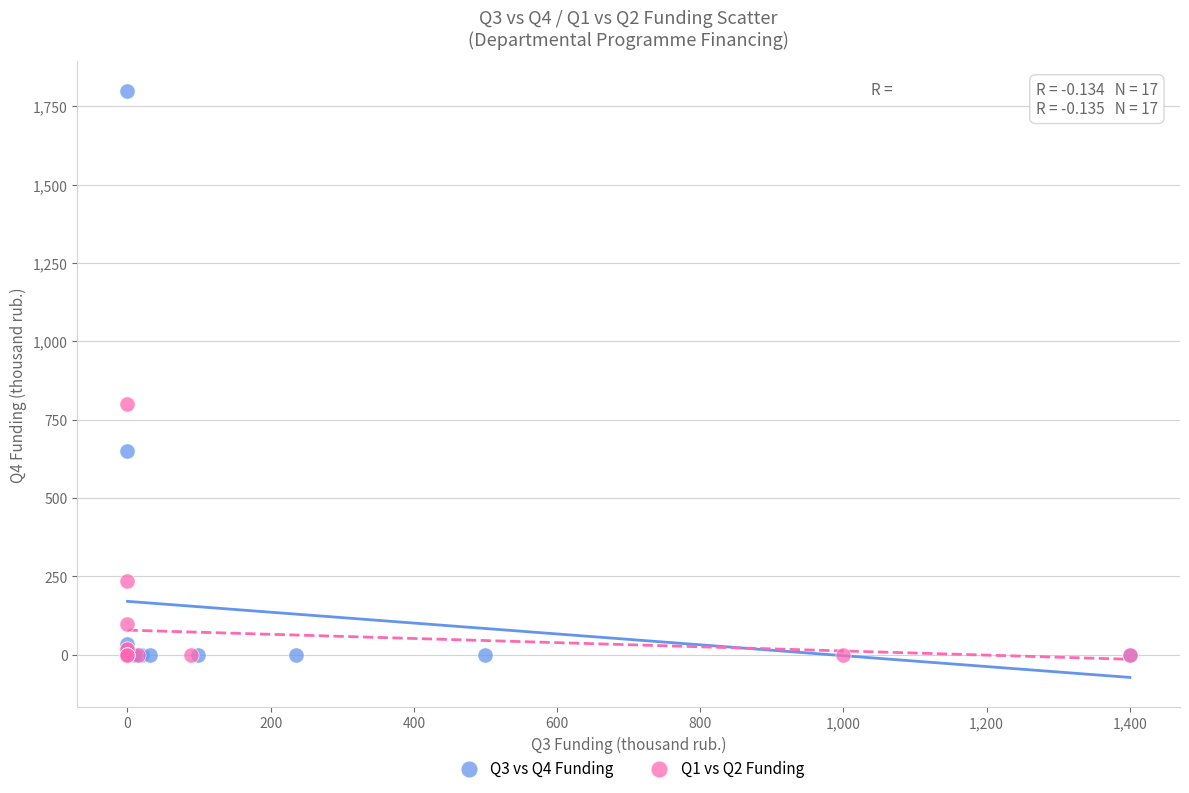

What are all the series names shown in the legend?

Q3 vs Q4 Funding, Q1 vs Q2 Funding